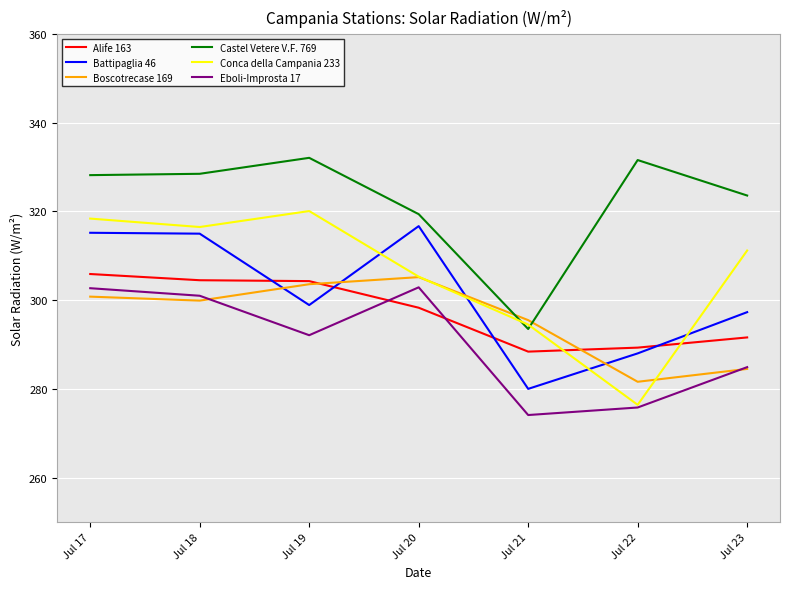

True or false: Conca della Campania 233 has a value of 142.3 at Jul 17.

False